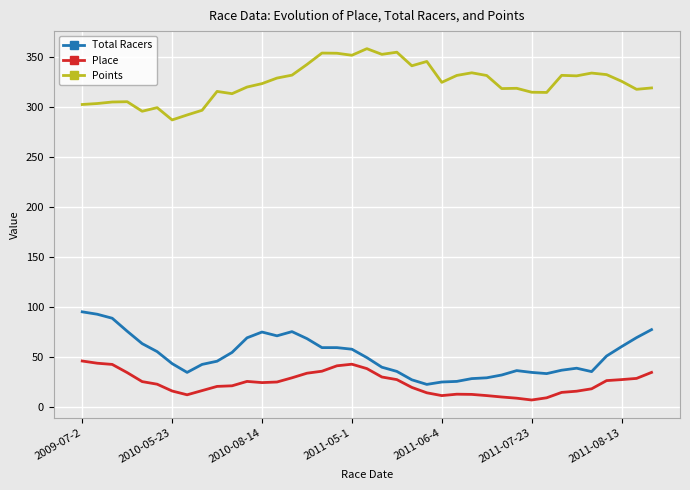

Rank the series by their maximum value, from highest to lowest.

Points, Total Racers, Place